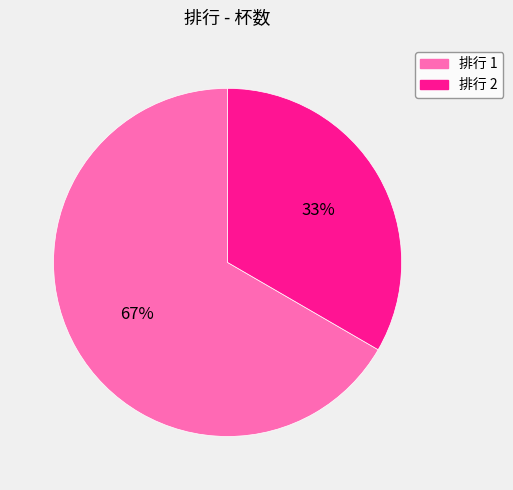

To the nearest percent, what is the average slice percentage?

50%